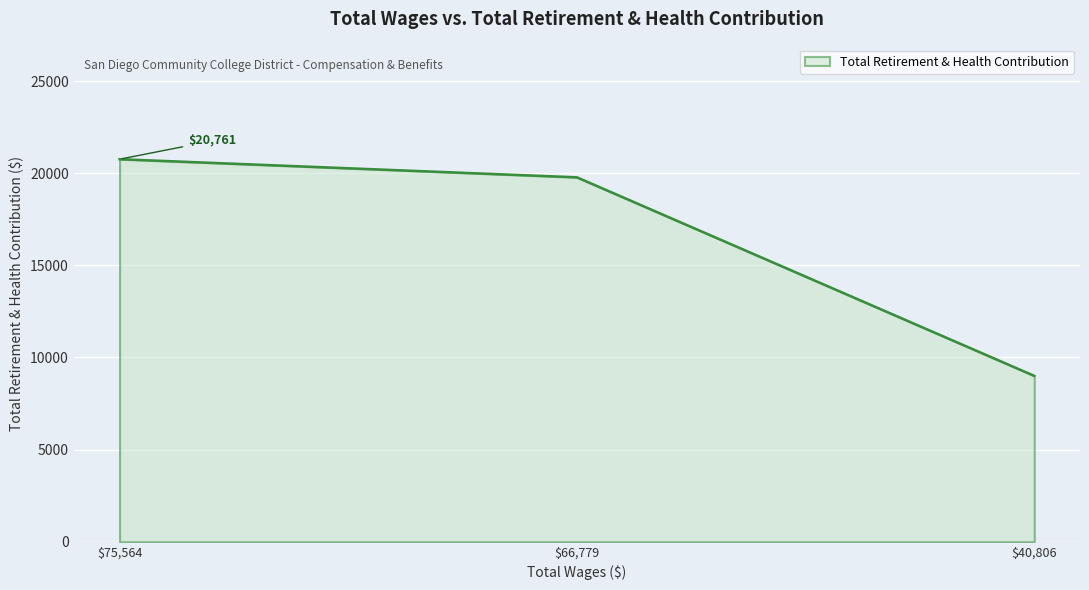

At which label is the value closest to 14881?

$66,779